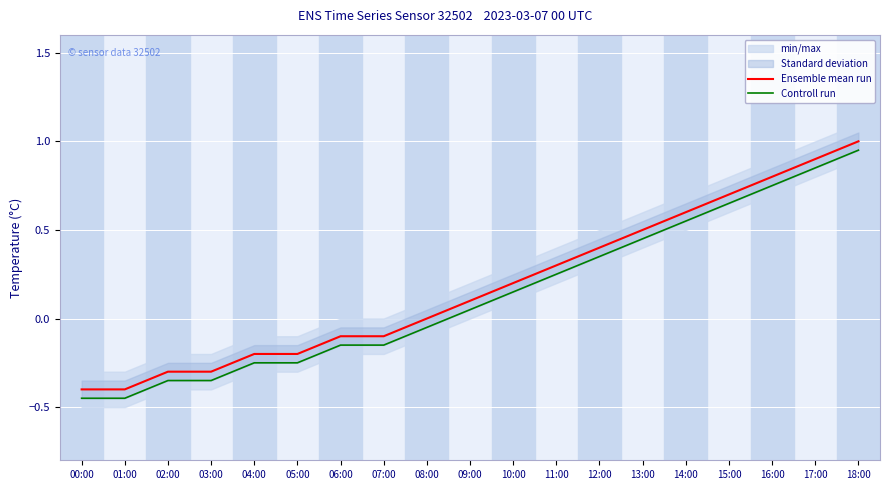

What is the sum of all Controll run values?

2.5